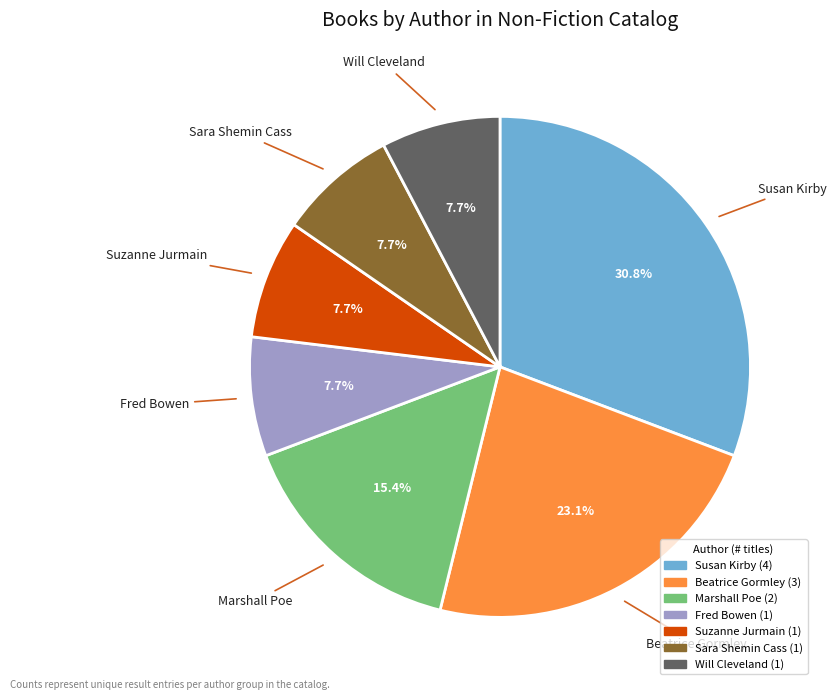

What percentage do Beatrice Gormley and Sara Shemin Cass together represent?

30.8%